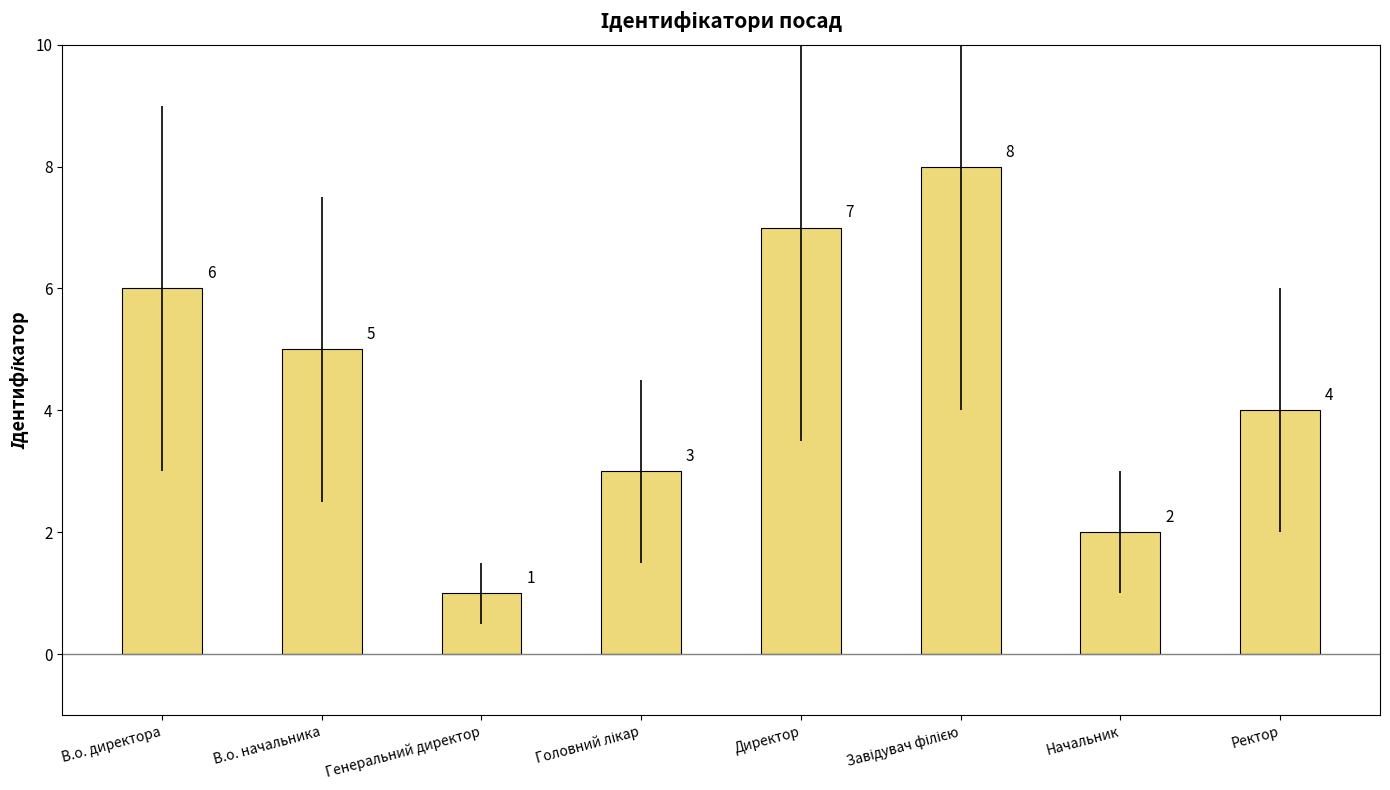

Approximately how many times larger is the value at Начальник compared to Ректор?

0.5